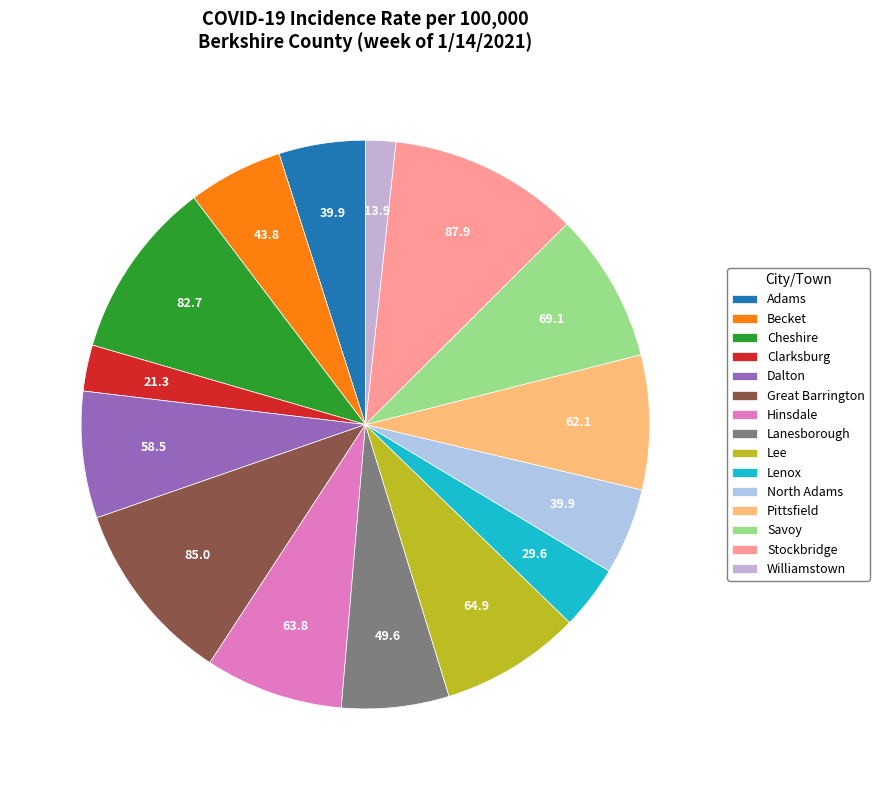

Is there any slice that represents more than half of the pie?

No